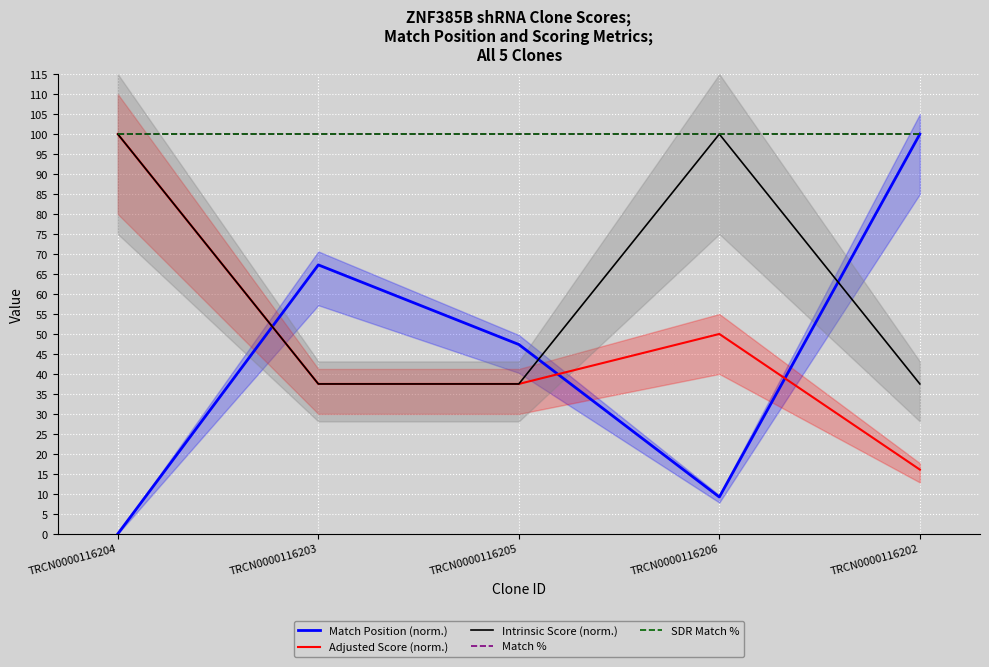

Which series has the widest spread of values?

Match Position (norm.)